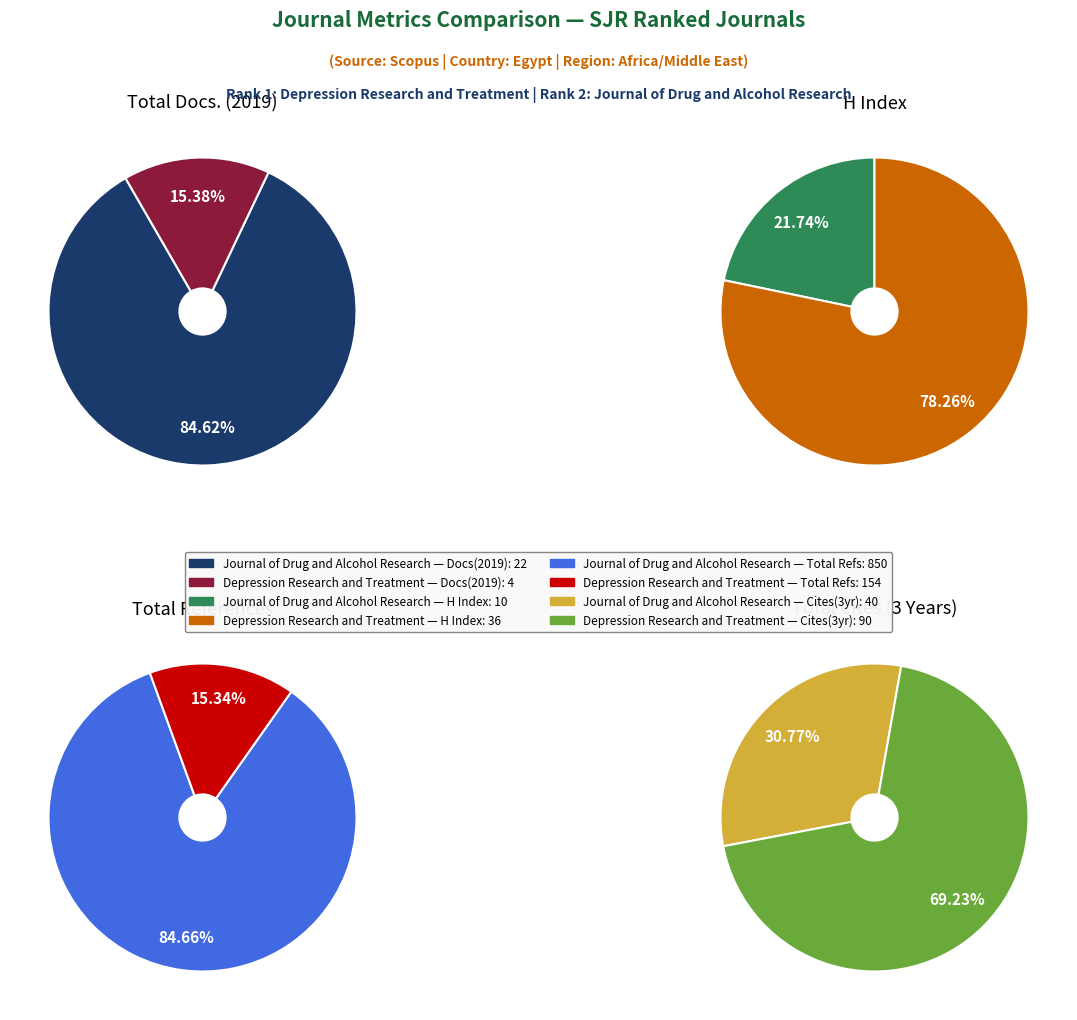

What portion of the pie excludes Journal of Drug and Alcohol Research?

15.4%